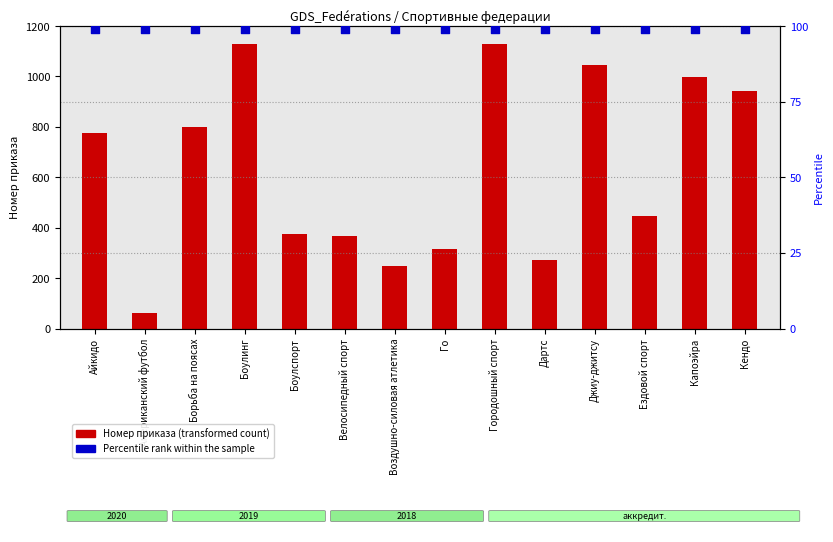

Which series has the largest total across all categories?

Номер приказа (transformed count)